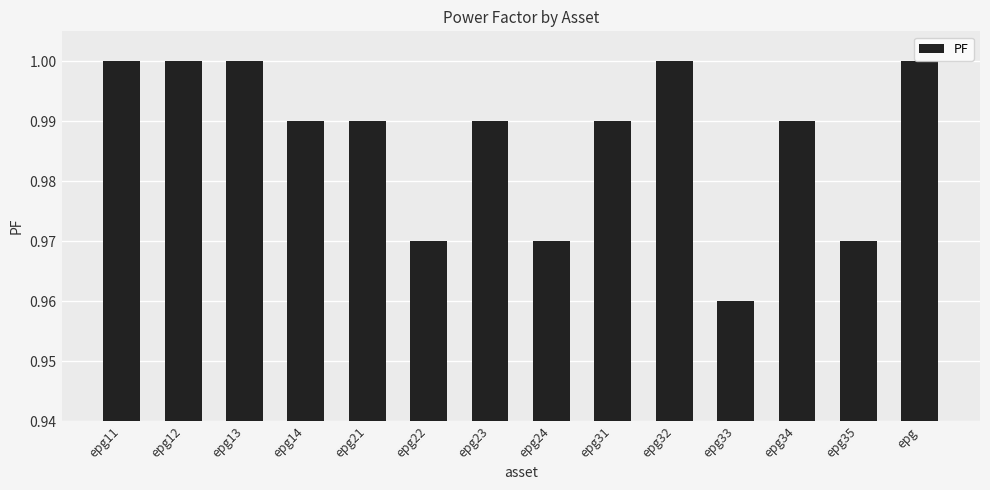

The chart shows a value of 1.0 at epg14. True or false?

True